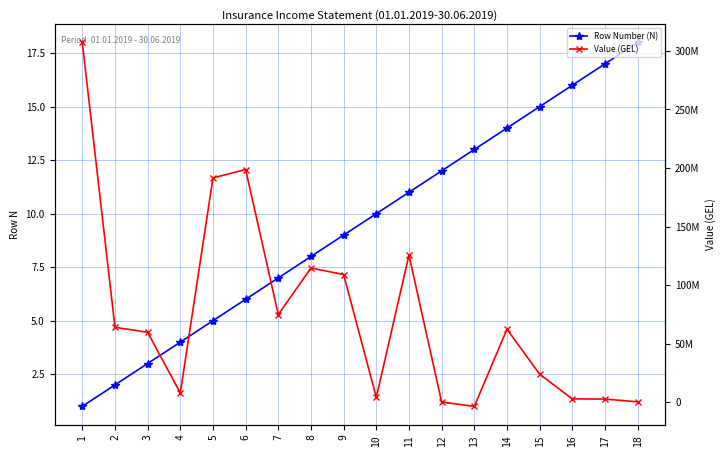

Rank the series by their maximum value, from highest to lowest.

Value (GEL), Row Number (N)